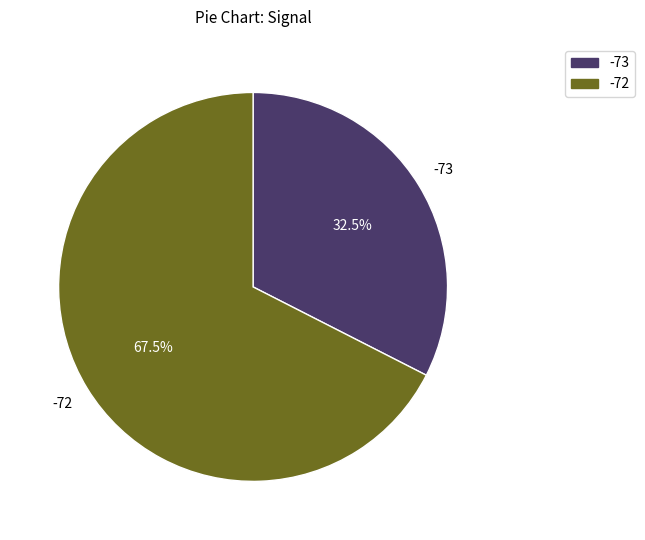

What is the majority slice?

-72